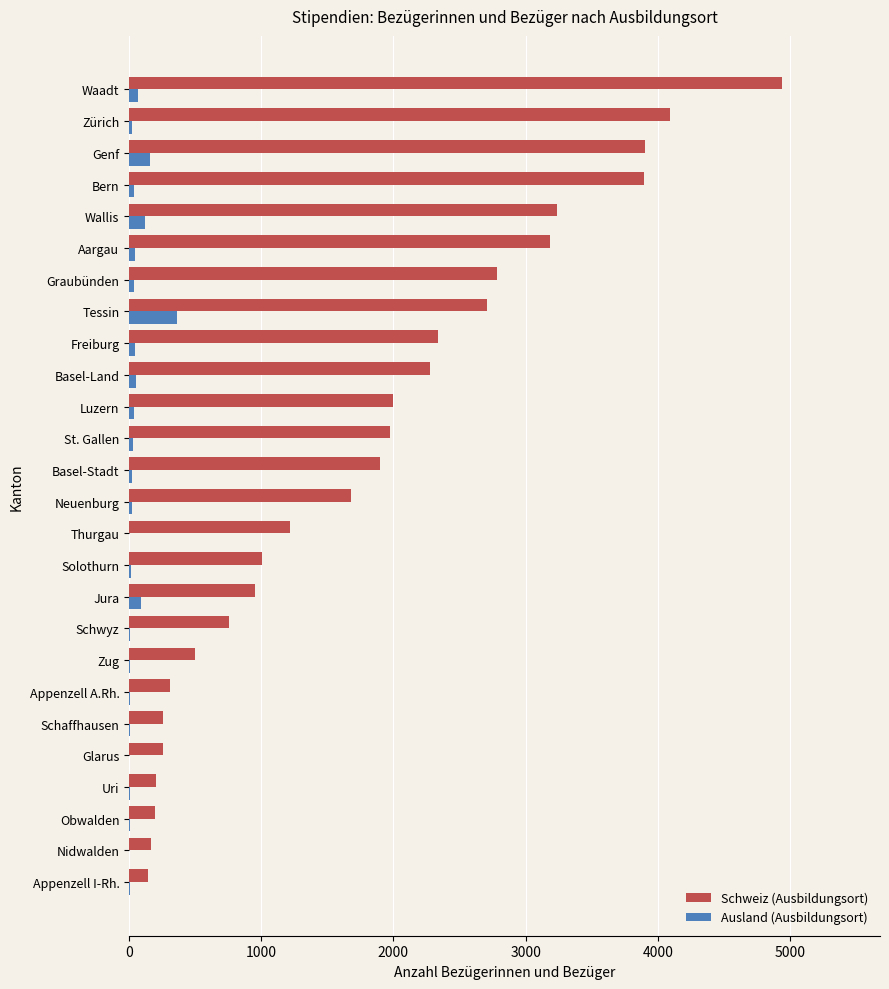

Is the value of Ausland (Ausbildungsort) at St. Gallen greater than the value of Schweiz (Ausbildungsort) at Basel-Stadt?

No